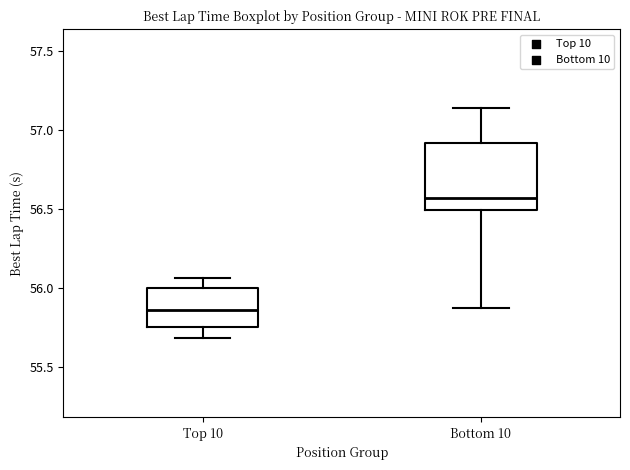

Reading left to right, transcribe this box plot: for each box, give where its median line is, the range the box spans, and where its two whiskers end, as read against the y-axis. The values are not printed on the chart, so give them approximately, as read against the axis.

Top 10: median 55.85, box 55.75 to 56.00, whiskers 55.70 to 56.05
Bottom 10: median 56.55, box 56.50 to 56.90, whiskers 55.85 to 57.15